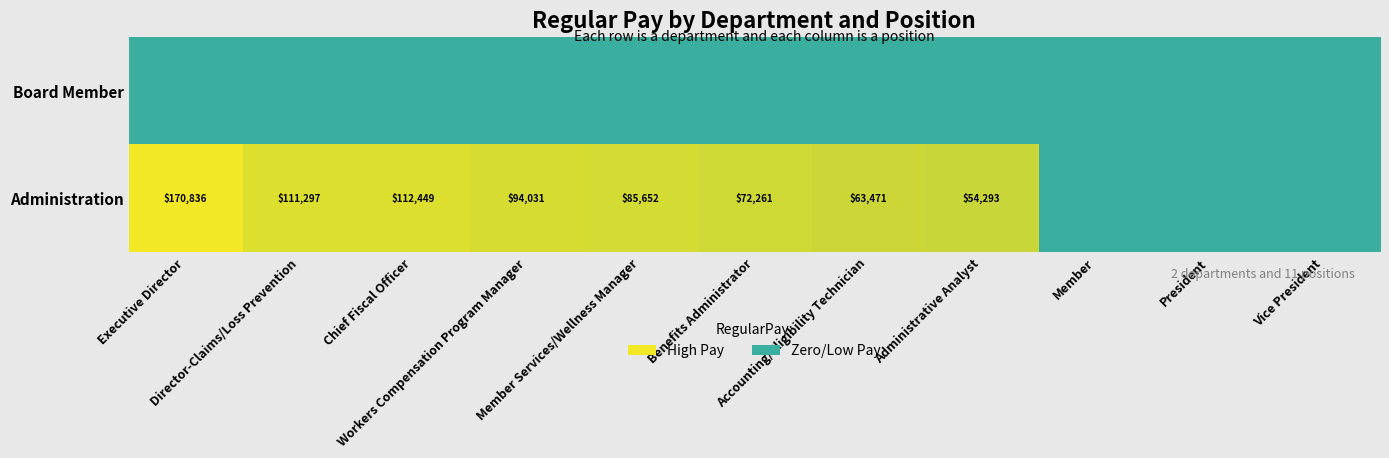

What is the spread (max minus min) of values at Executive Director?

170836